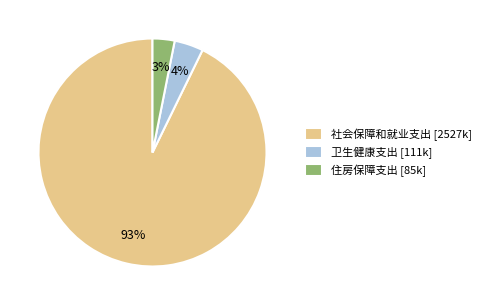

How many slices are in this pie chart?

3